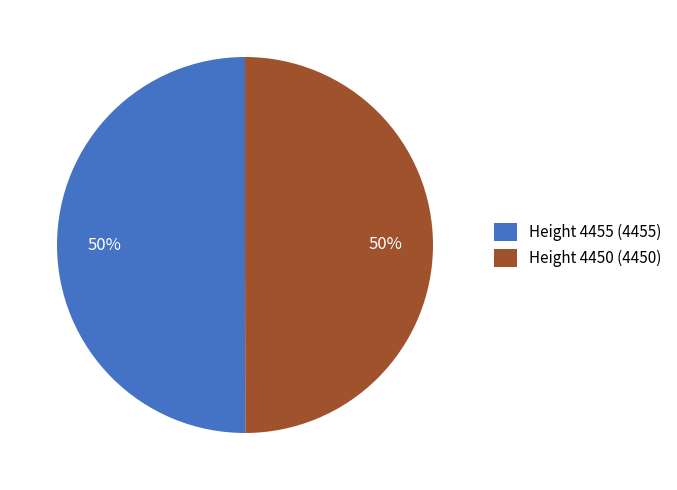

True or false: Height 4450 accounts for 65% of the total.

False